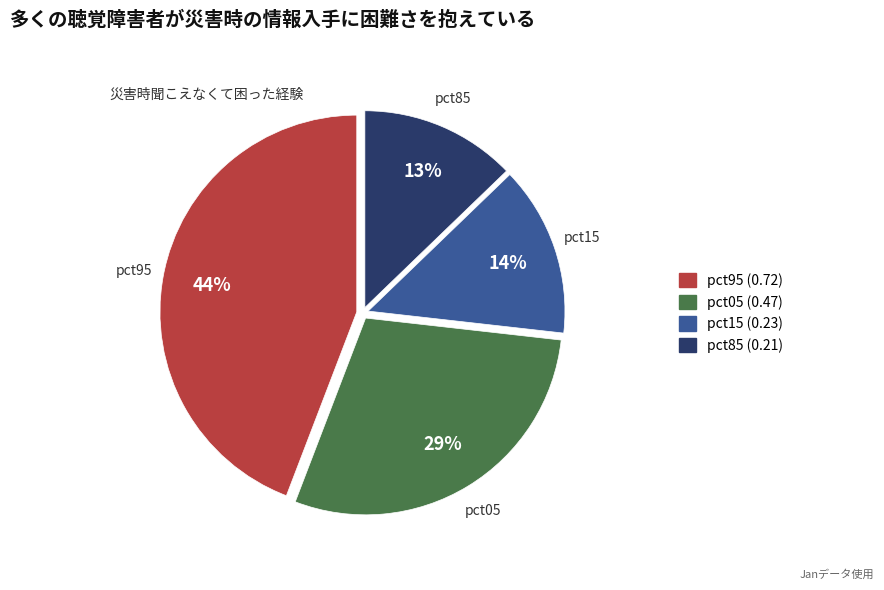

To the nearest percent, what is the difference between the largest and smallest slice percentages?

31%